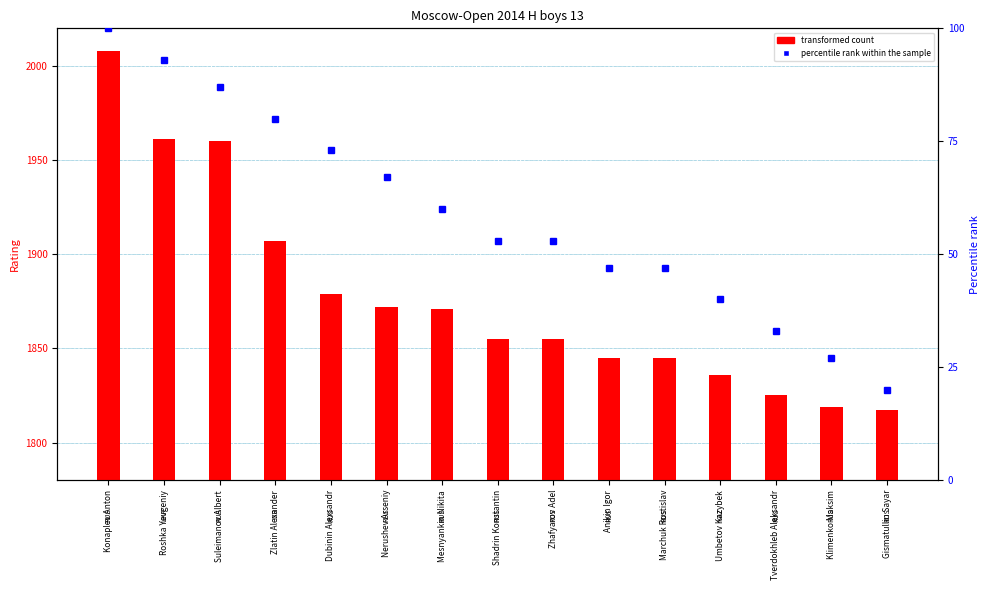

What is the difference between the maximum and second lowest values?

189